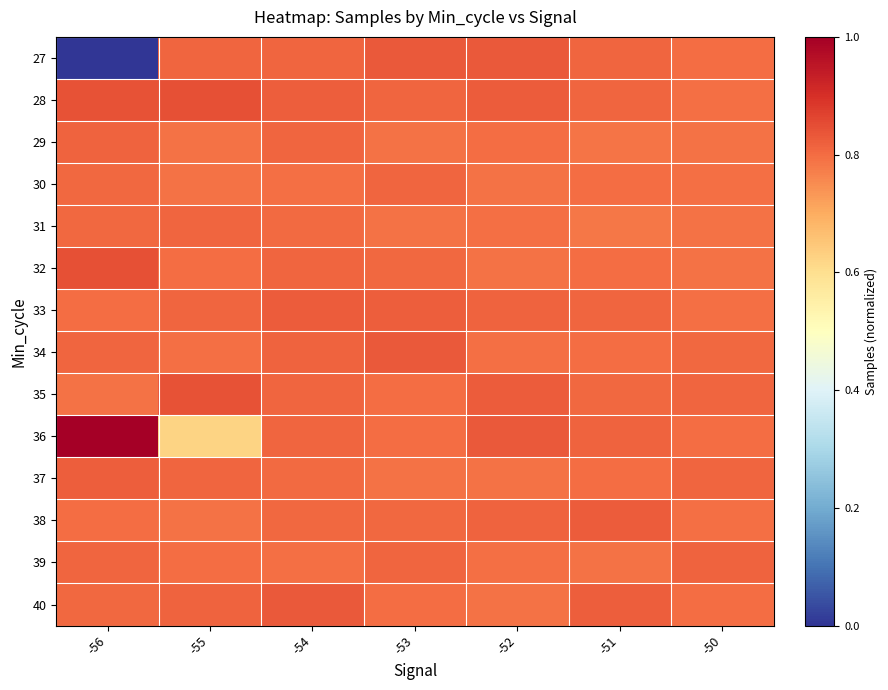

Which series has the widest spread of values?

27